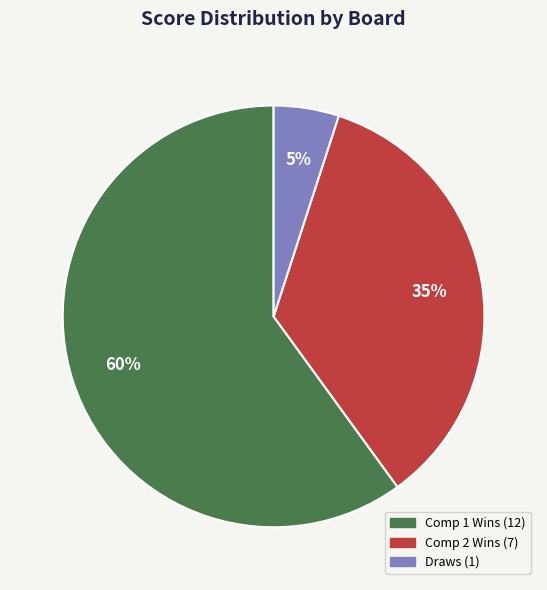

To the nearest percent, what is the average slice percentage?

33%